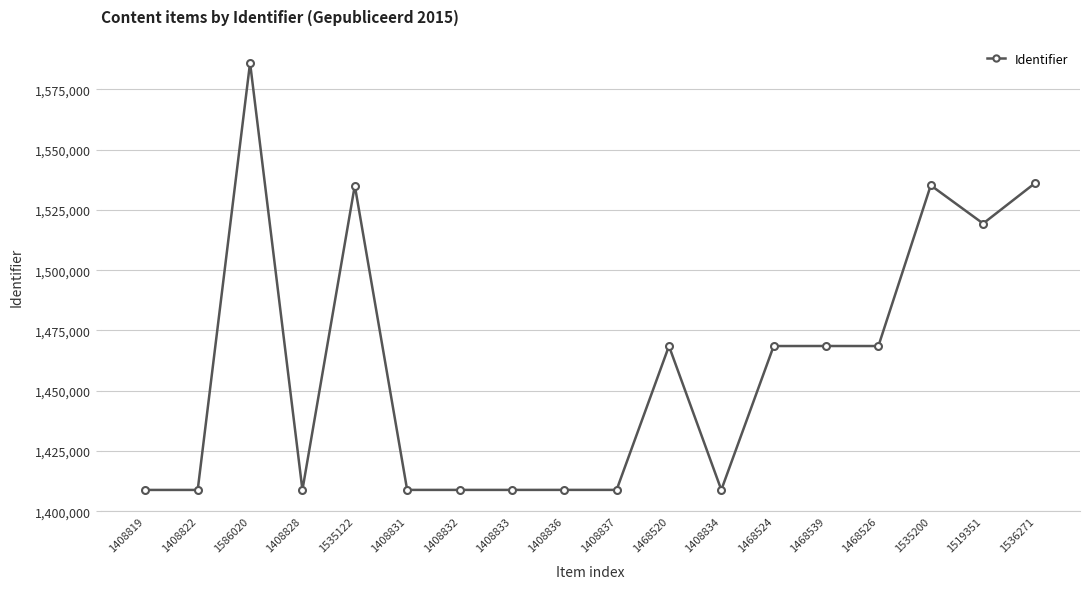

True or false: there are more than 2 points higher than both neighbors.

True